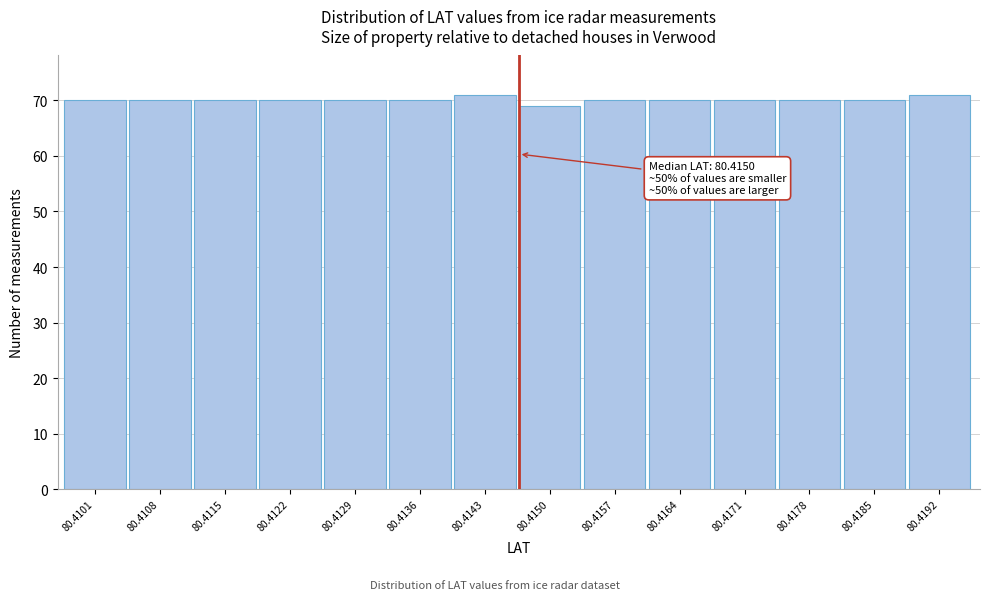

Reading left to right, what are all the values shown in this chart?

80.4101=70	80.4108=70	80.4115=70	80.4122=70	80.4129=70	80.4136=70	80.4143=71	80.4150=69	80.4157=70	80.4164=70	80.4171=70	80.4178=70	80.4185=70	80.4192=71